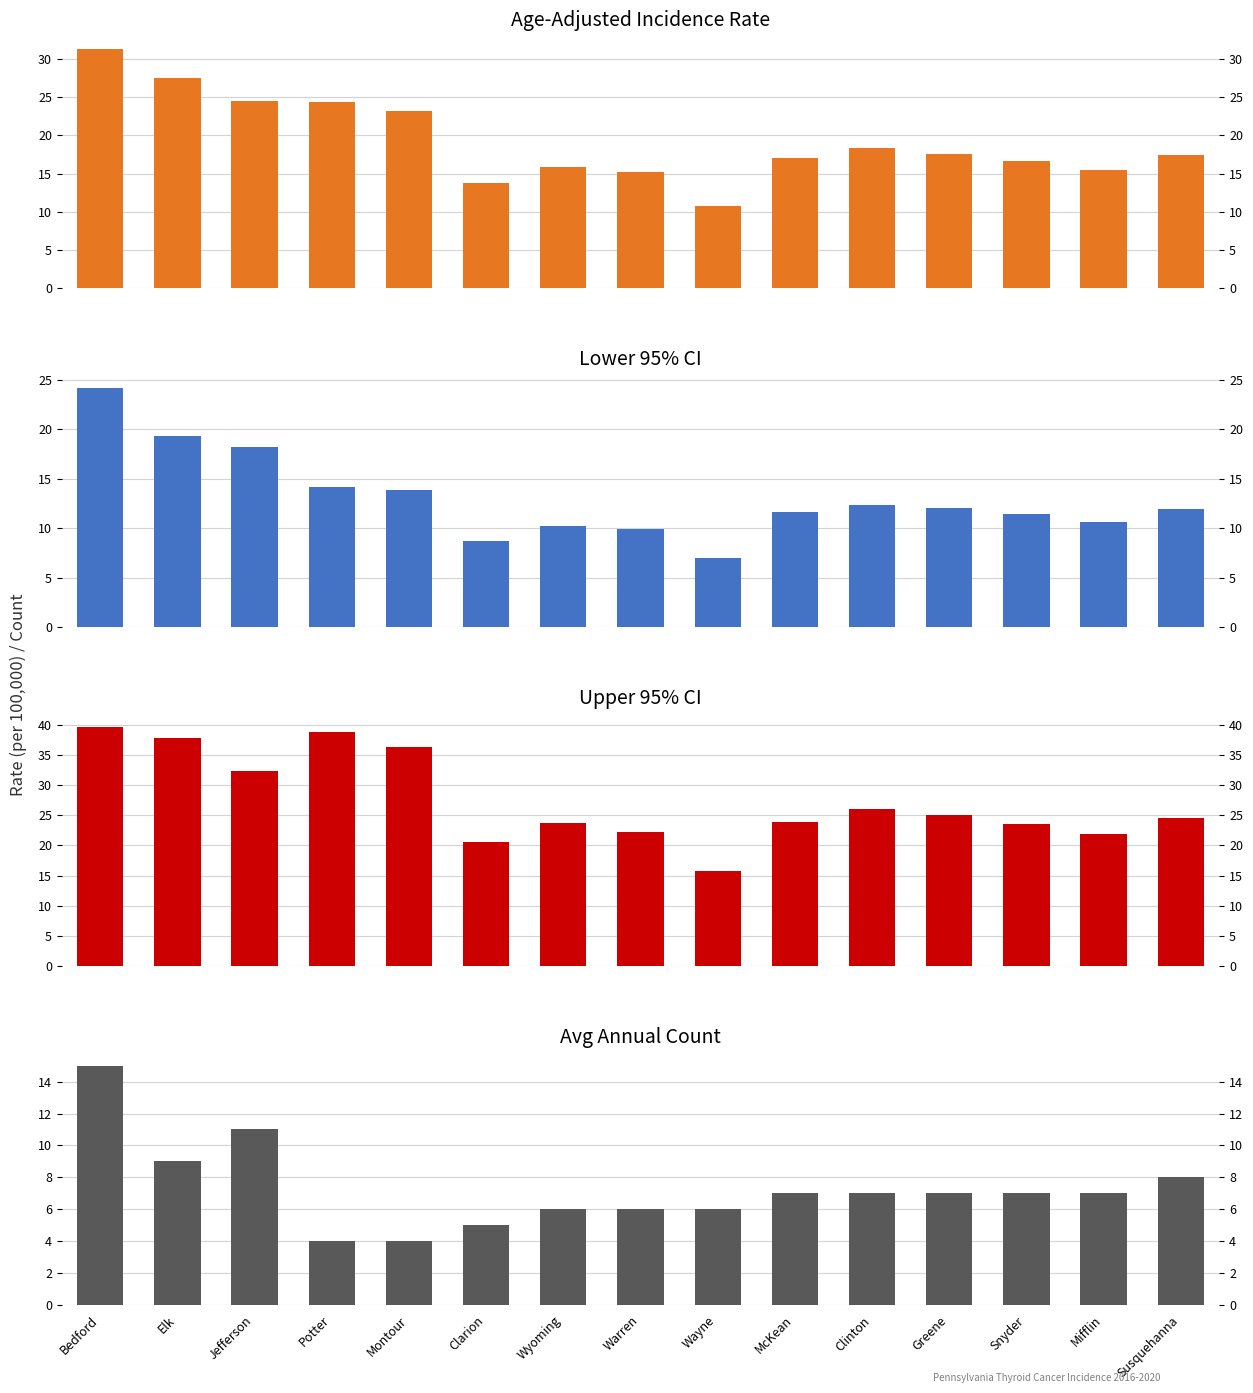

Reading left to right, list all the values displayed in this chart.

Age-Adjusted Rate: 31.3	27.5	24.5	24.4	23.2	13.7	15.9	15.2	10.7	17.0	18.3	17.6	16.7	15.5	17.4
Lower 95% CI: 24.2	19.3	18.2	14.2	13.9	8.7	10.2	9.9	7.0	11.6	12.4	12.0	11.4	10.6	11.9
Upper 95% CI: 39.7	37.9	32.4	38.9	36.3	20.5	23.7	22.3	15.7	23.9	26.0	25.0	23.5	21.9	24.6
Avg Annual Count: 15.0	9.0	11.0	4.0	4.0	5.0	6.0	6.0	6.0	7.0	7.0	7.0	7.0	7.0	8.0